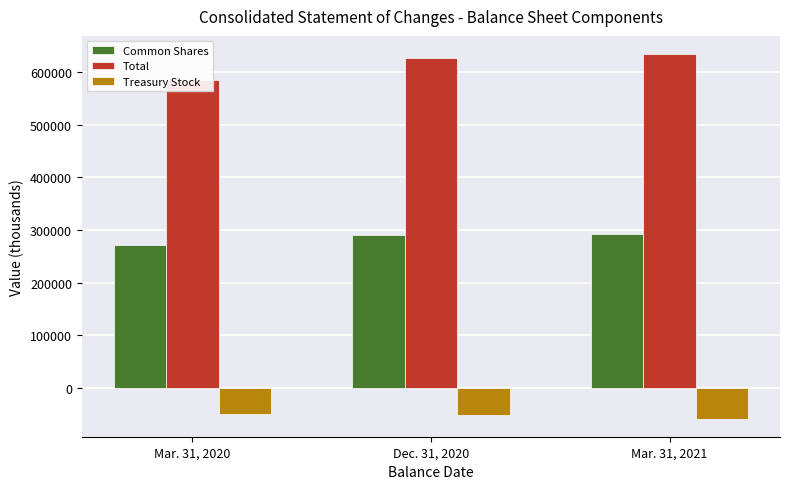

What is the average value of the Common Shares series?

284397